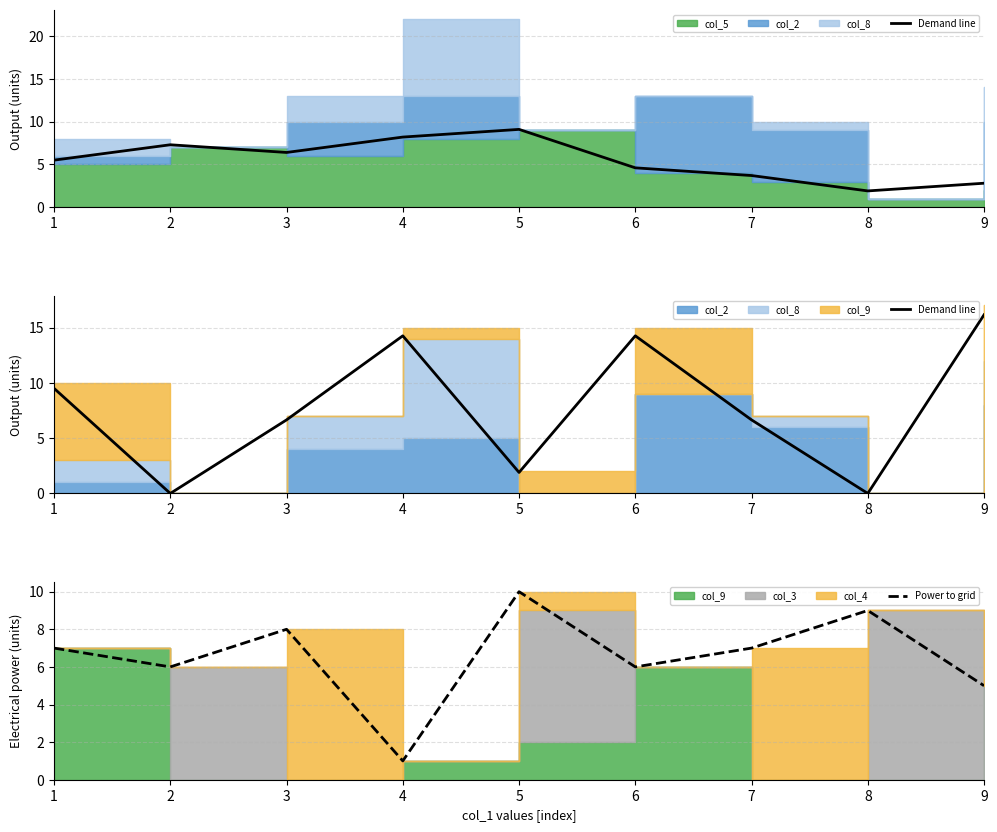

Where is the first local maximum for Demand line?

4